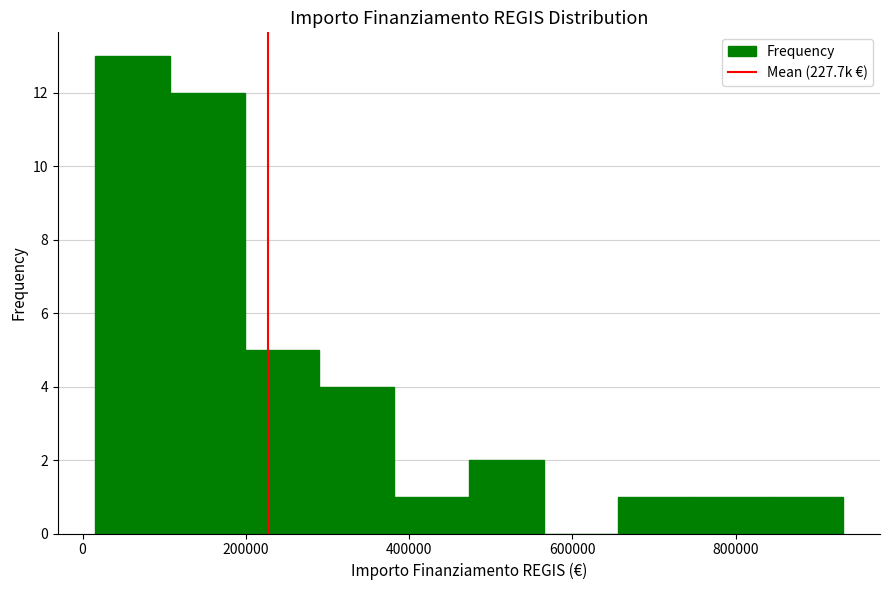

What is the height of the bar covering 20000 to 100000 on the x-axis? Neither the bar edges nor the heights are printed on the chart, so give them approximately, as read against the axes.

13